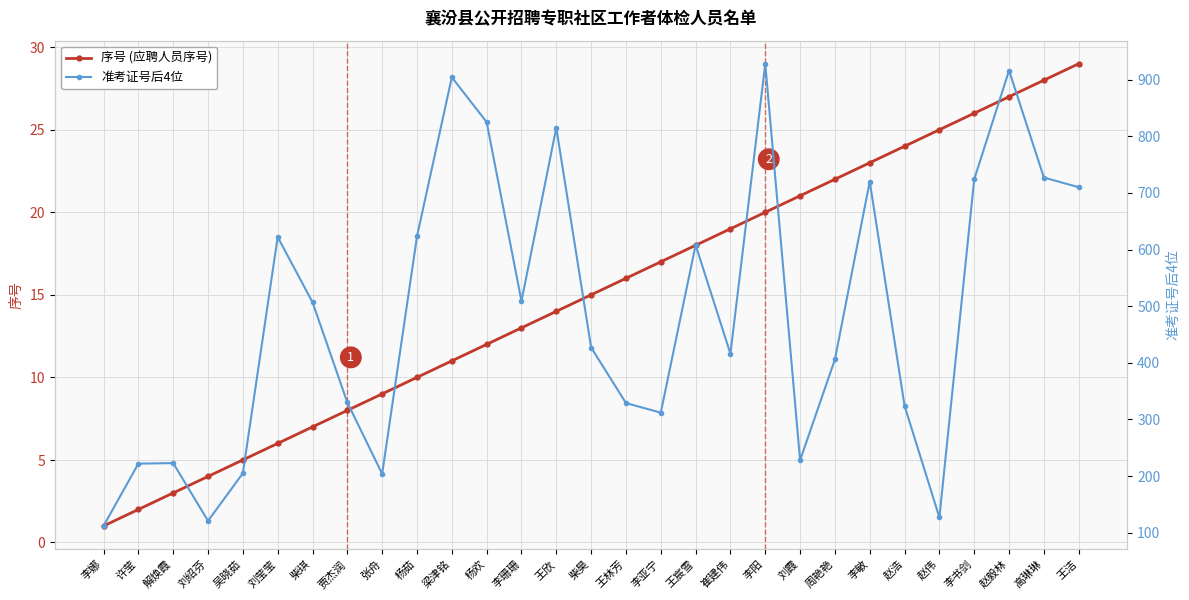

True or false: 准考证号后4位 and 序号 (应聘人员序号) intersect in this chart.

False